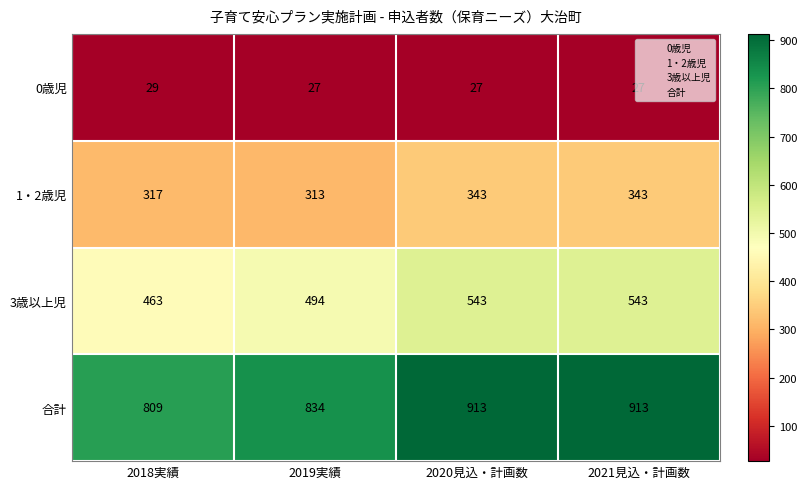

The 1・2歳児 series shows 110 at 2018実績. True or false?

False